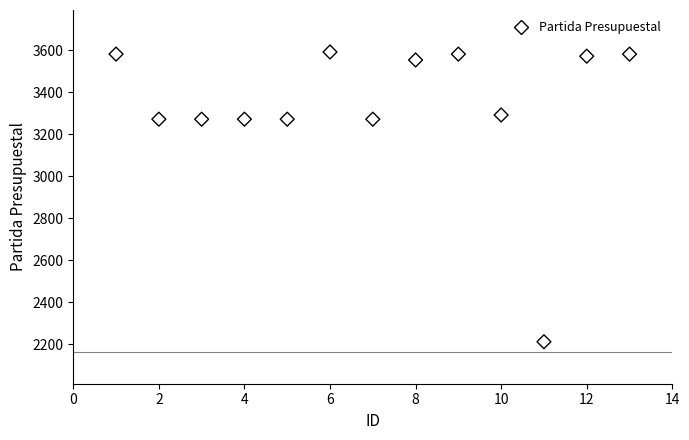

What is the range of X values (max minus min)?

12